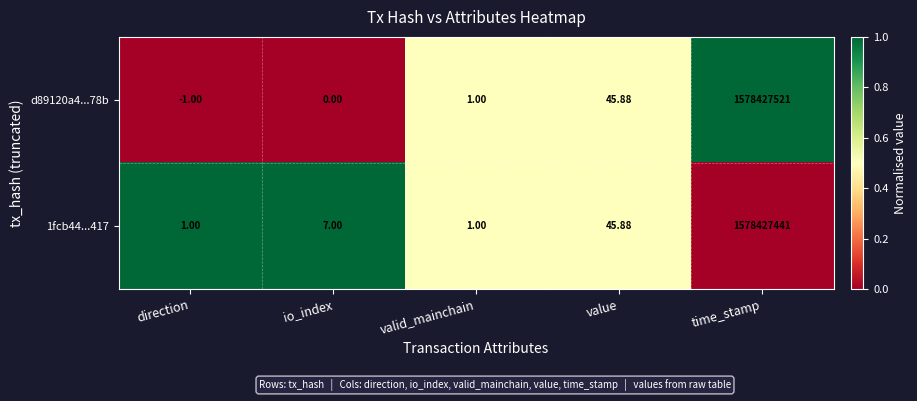

Is the value of d89120a4...78b at time_stamp greater than the value of 1fcb44...417 at io_index?

Yes